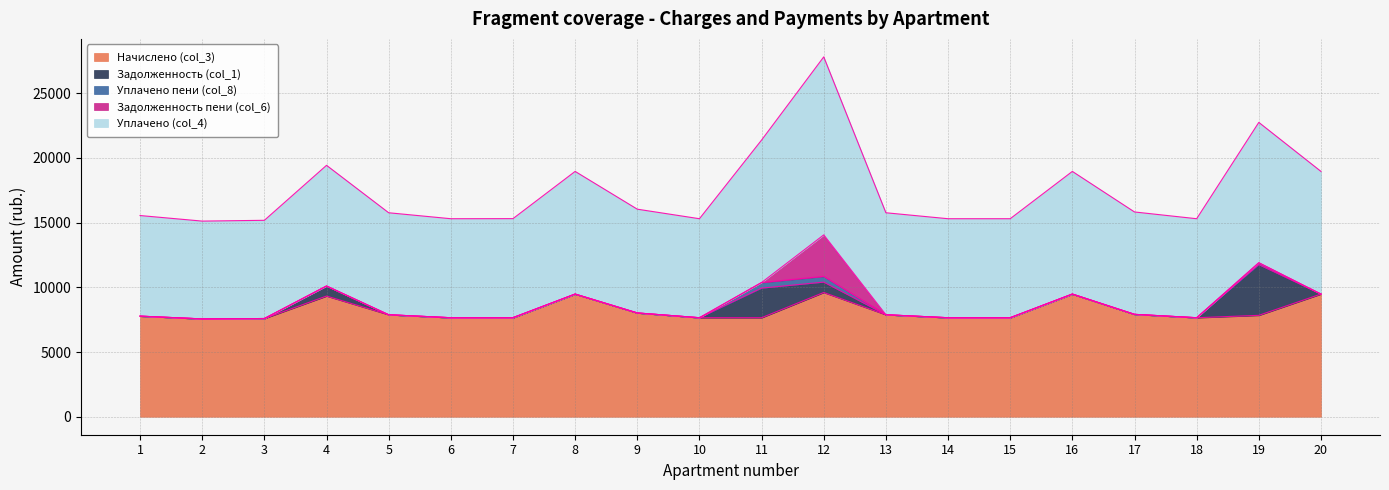

How many interior local peaks does the Уплачено пени (col_8) series have?

3